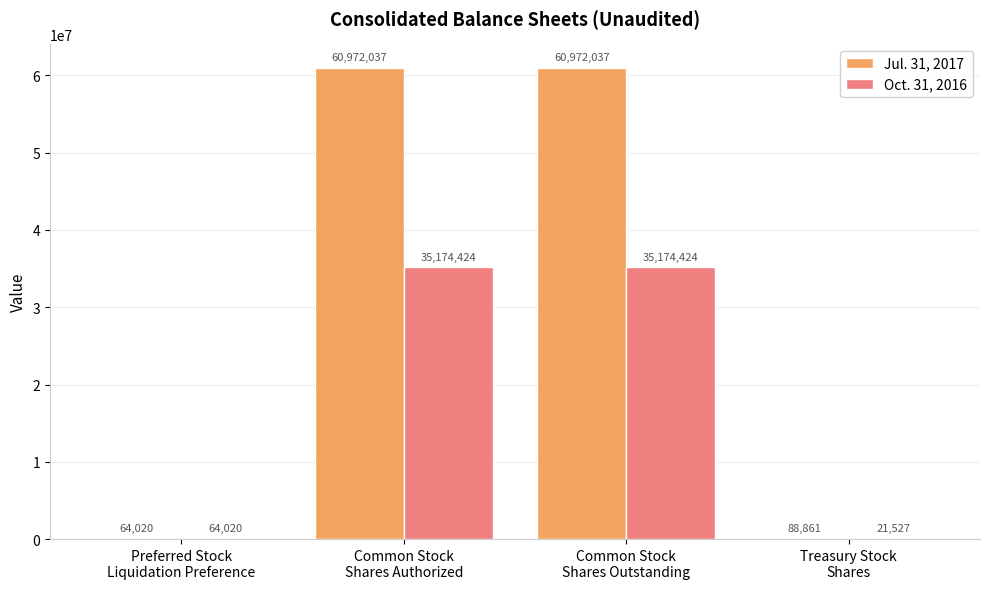

Which series has the largest total across all categories?

Jul. 31, 2017